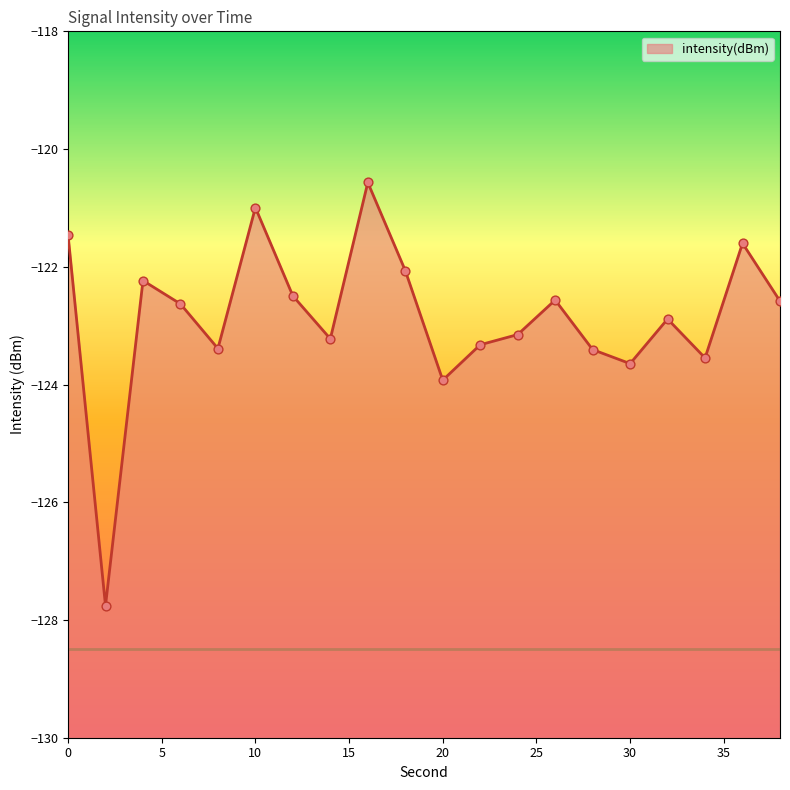

What is the change in value from 2 to 30?

+4.1